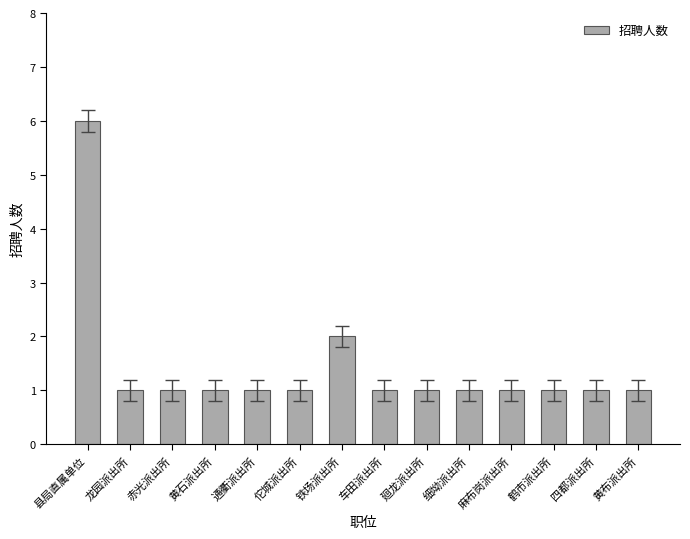

Count the values in the range 1 to 2.

13